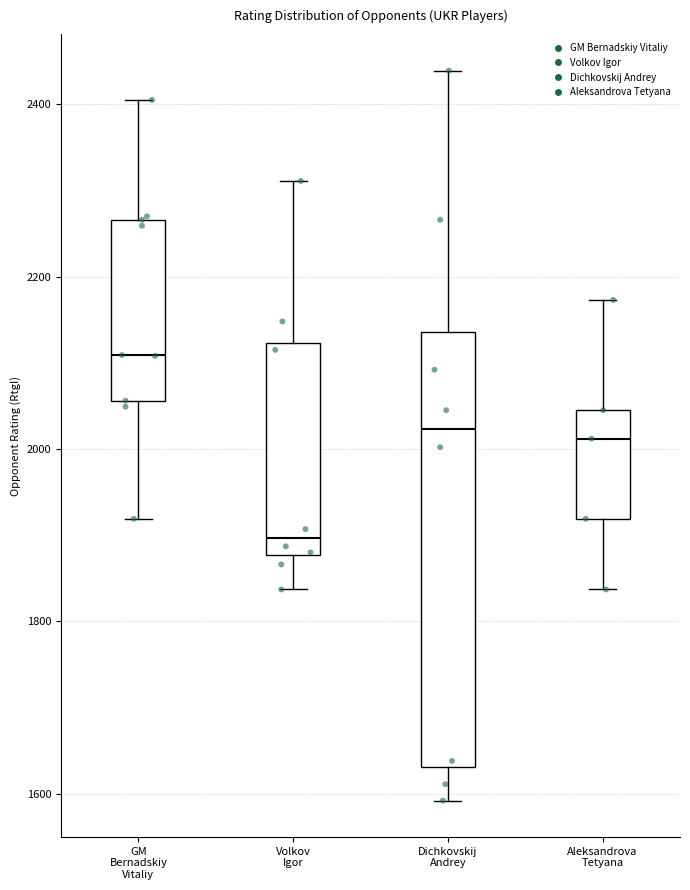

Which box has the lowest median line?

Volkov Igor